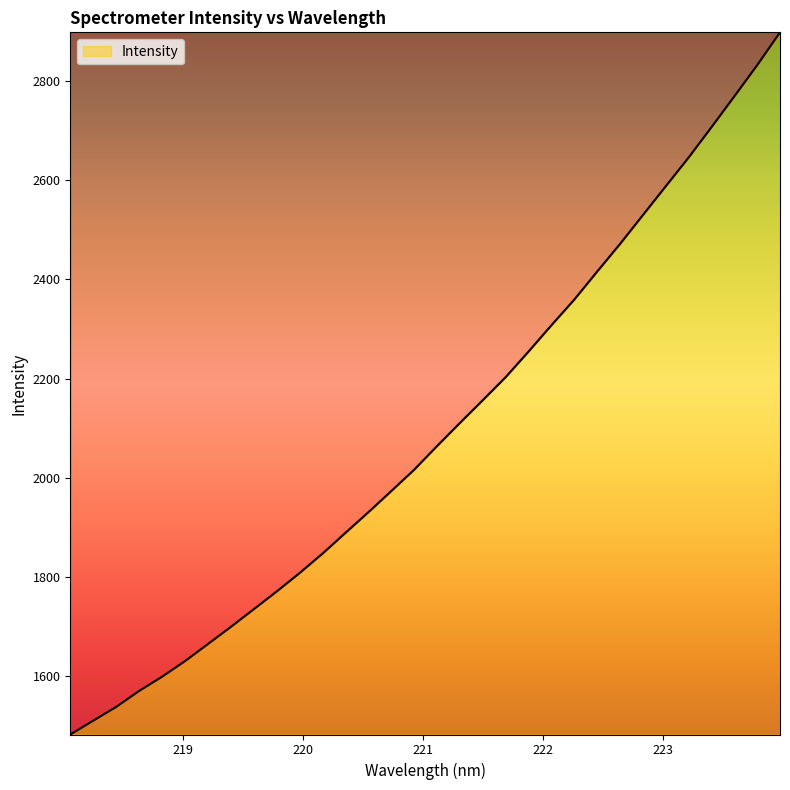

What is the difference between the maximum and minimum values?

1415.8